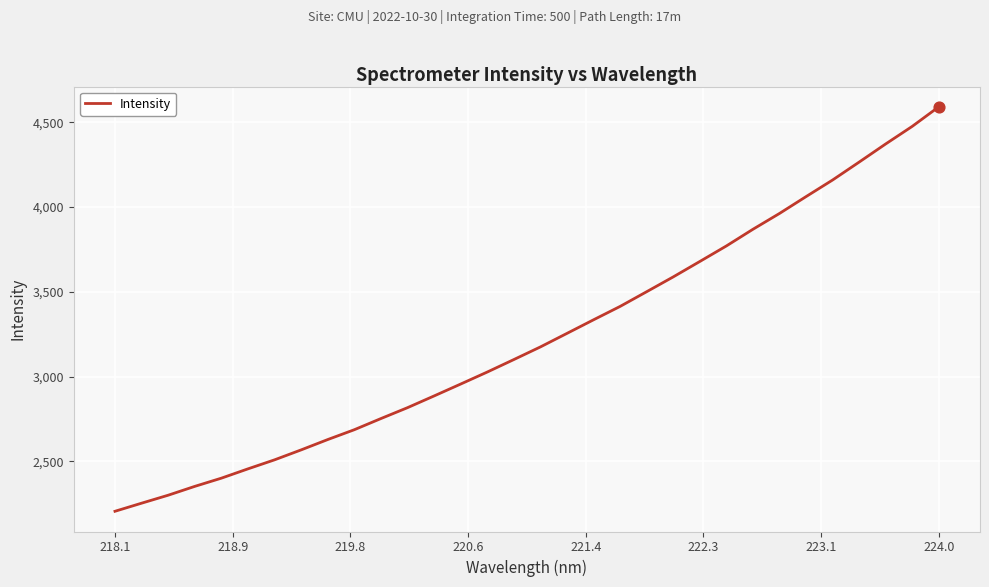

What is the difference between the maximum and minimum values?

2385.7